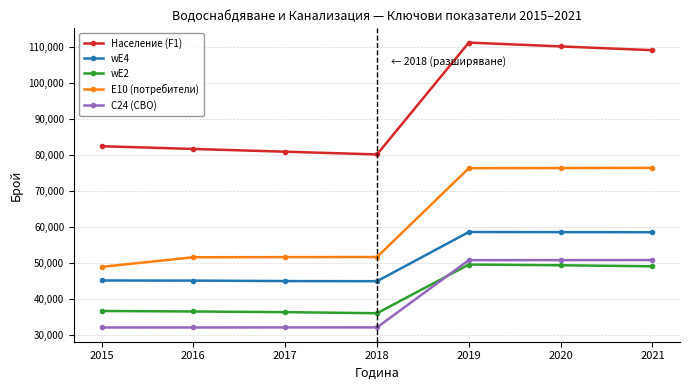

What is the value of the C24 (СВО) point at the 3rd from the left?

32122